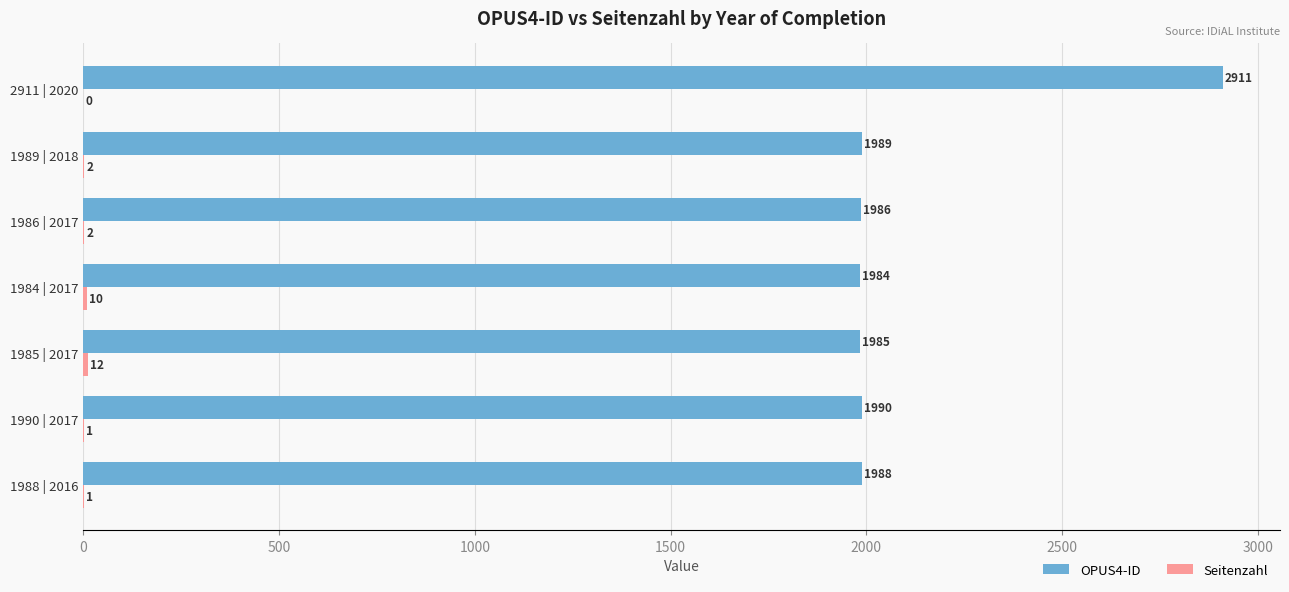

How many distinct data groups are displayed?

2